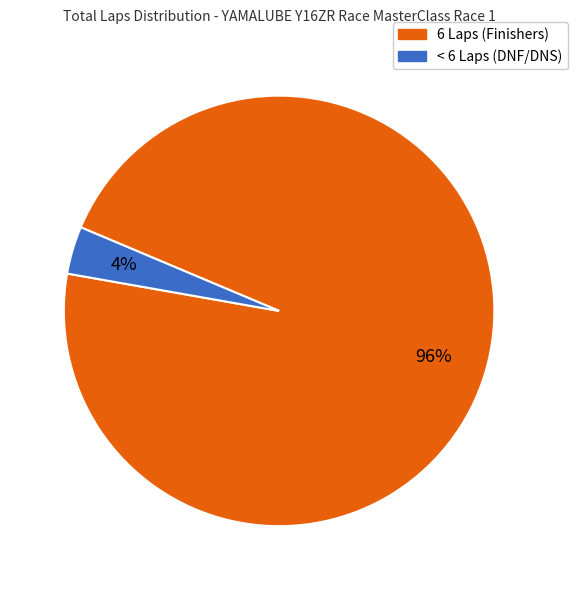

To the nearest percent, what is the average slice percentage?

50%